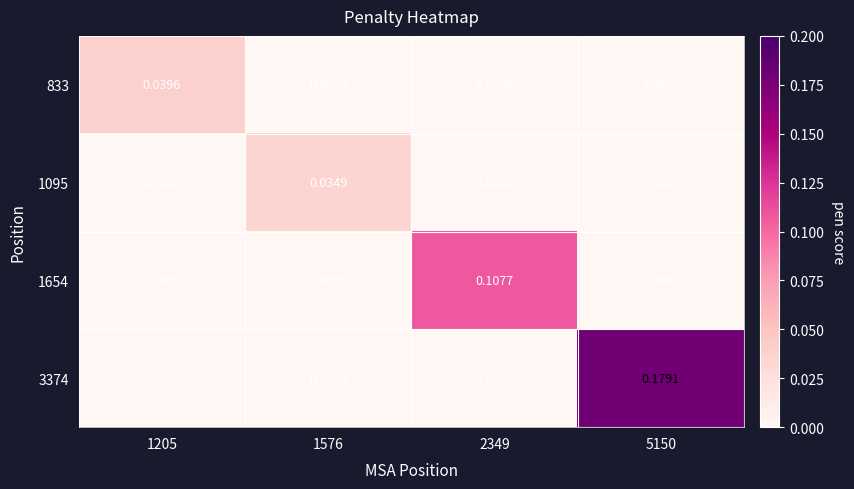

Is the value of 833 at 1205 greater than the value of 1654 at 1205?

Yes